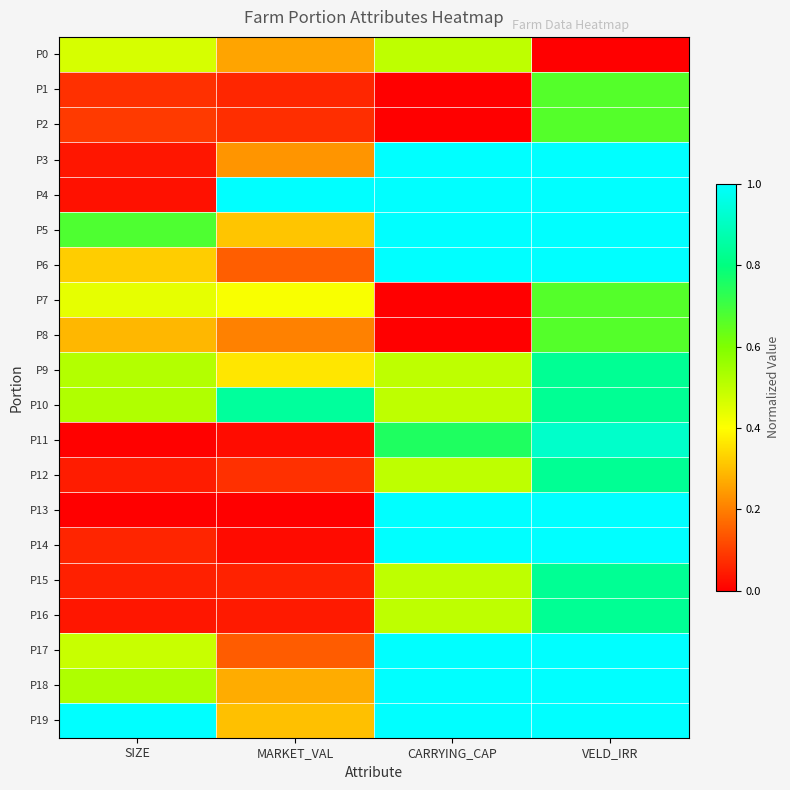

Count the number of data series in this chart.

20